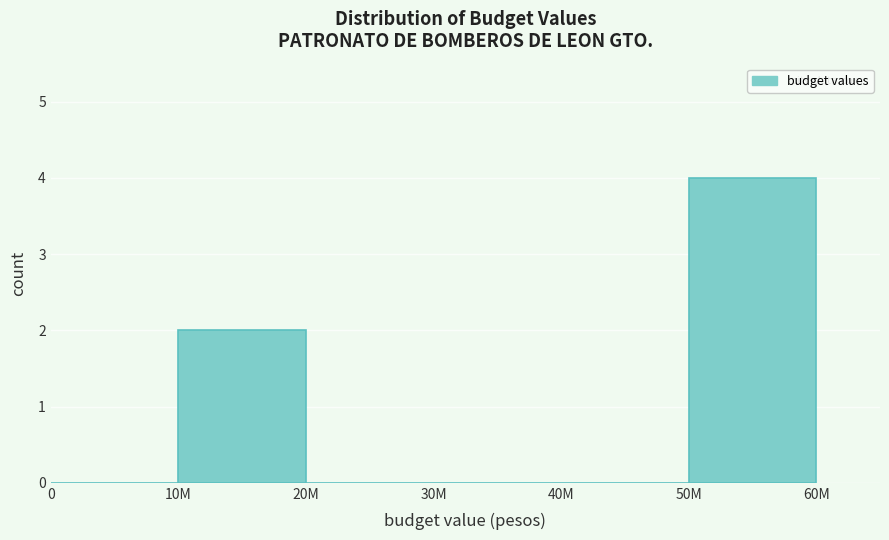

Reading left to right, extract all data points from this chart.

0=0	10M=2	20M=0	30M=0	40M=0	50M=4